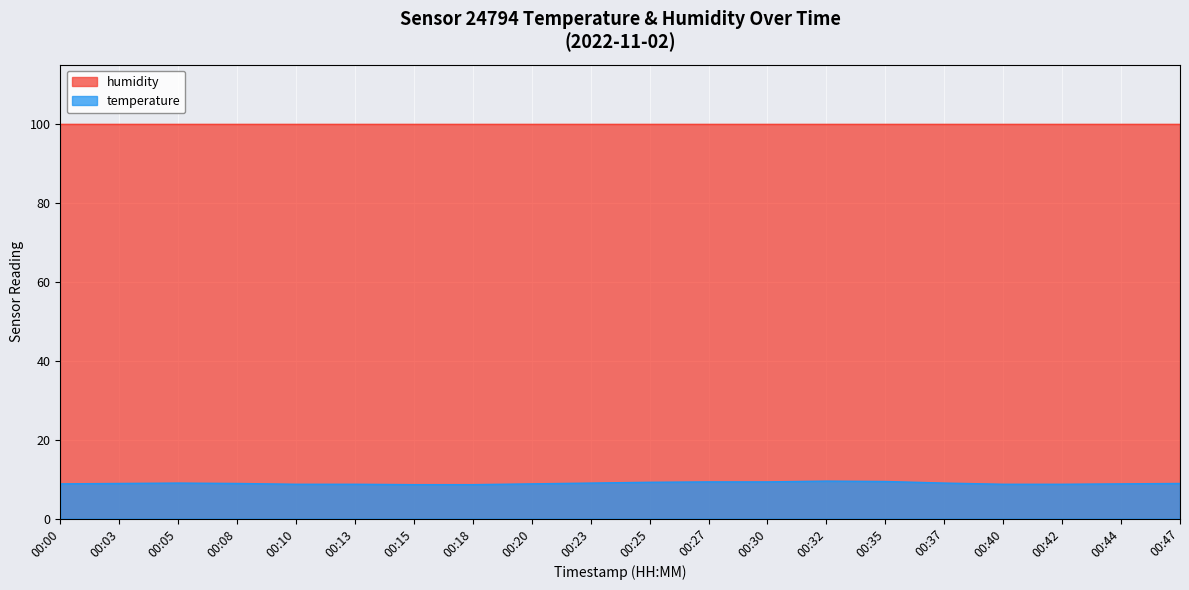

What is the sum of all values?

178.8